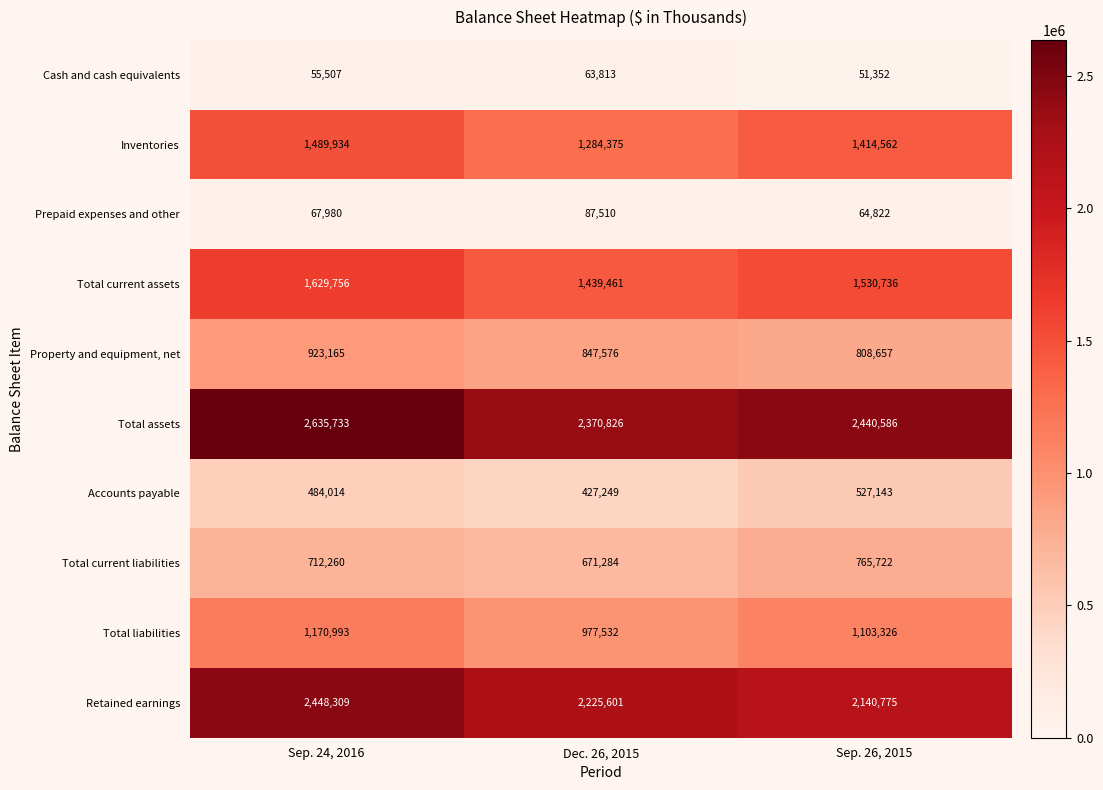

Which series has the widest spread of values?

Retained earnings